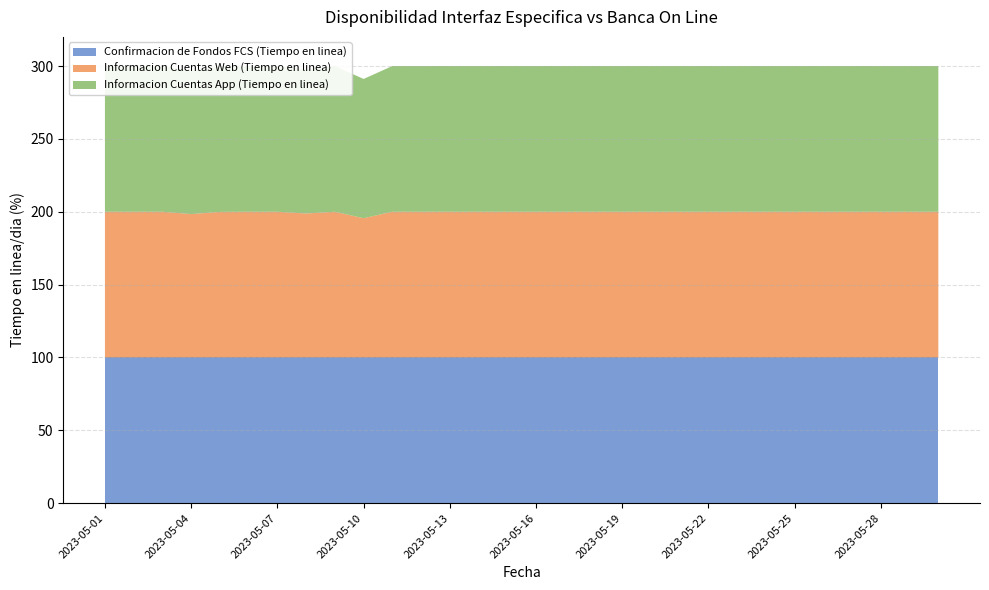

Reading left to right, transcribe all the data shown in this chart.

Confirmacion de Fondos FCS (Tiempo en linea): 2023-05-01=100.0	2023-05-02=100.0	2023-05-03=100.0	2023-05-04=100.0	2023-05-05=100.0	2023-05-06=100.0	2023-05-07=100.0	2023-05-08=100.0	2023-05-09=100.0	2023-05-10=100.0	2023-05-11=100.0	2023-05-12=100.0	2023-05-13=100.0	2023-05-14=100.0	2023-05-15=100.0	2023-05-16=100.0	2023-05-17=100.0	2023-05-18=100.0	2023-05-19=100.0	2023-05-20=100.0	2023-05-21=100.0	2023-05-22=100.0	2023-05-23=100.0	2023-05-24=100.0	2023-05-25=100.0	2023-05-26=100.0	2023-05-27=100.0	2023-05-28=100.0	2023-05-29=100.0	2023-05-30=100.0
Informacion Cuentas Web (Tiempo en linea): 2023-05-01=100.0	2023-05-02=100.0	2023-05-03=100.0	2023-05-04=98.4	2023-05-05=99.9	2023-05-06=100.0	2023-05-07=100.0	2023-05-08=98.8	2023-05-09=100.0	2023-05-10=95.6	2023-05-11=100.0	2023-05-12=100.0	2023-05-13=100.0	2023-05-14=100.0	2023-05-15=100.0	2023-05-16=100.0	2023-05-17=100.0	2023-05-18=100.0	2023-05-19=100.0	2023-05-20=100.0	2023-05-21=100.0	2023-05-22=100.0	2023-05-23=100.0	2023-05-24=100.0	2023-05-25=100.0	2023-05-26=100.0	2023-05-27=100.0	2023-05-28=100.0	2023-05-29=100.0	2023-05-30=100.0
Informacion Cuentas App (Tiempo en linea): 2023-05-01=100.0	2023-05-02=100.0	2023-05-03=100.0	2023-05-04=98.4	2023-05-05=99.9	2023-05-06=100.0	2023-05-07=100.0	2023-05-08=98.8	2023-05-09=100.0	2023-05-10=95.6	2023-05-11=100.0	2023-05-12=100.0	2023-05-13=100.0	2023-05-14=100.0	2023-05-15=100.0	2023-05-16=100.0	2023-05-17=100.0	2023-05-18=100.0	2023-05-19=100.0	2023-05-20=100.0	2023-05-21=100.0	2023-05-22=100.0	2023-05-23=100.0	2023-05-24=100.0	2023-05-25=100.0	2023-05-26=100.0	2023-05-27=100.0	2023-05-28=100.0	2023-05-29=100.0	2023-05-30=100.0